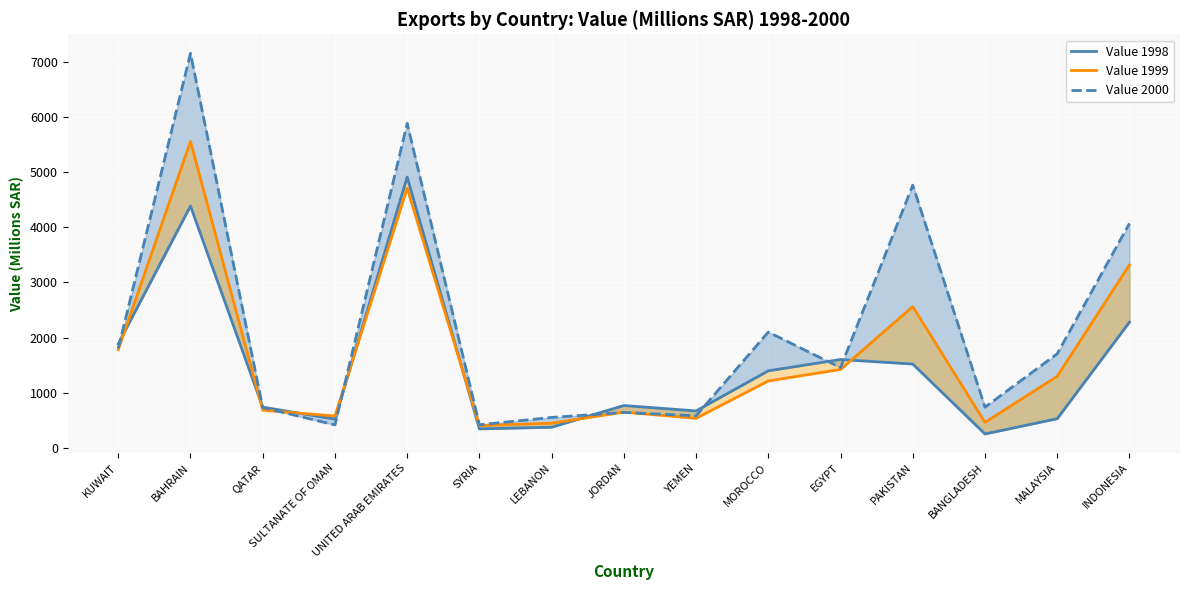

Is it true that Value 2000 equals 580 at YEMEN?

True